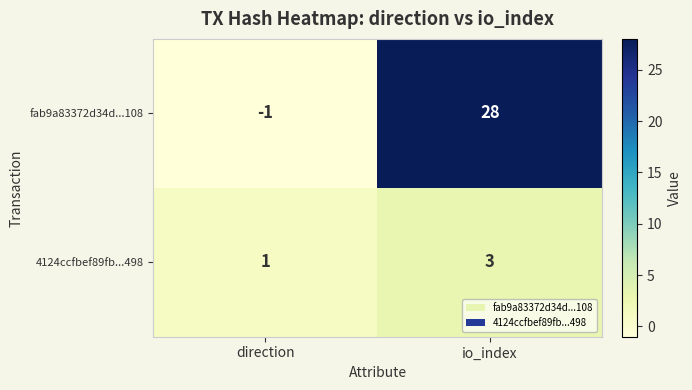

Which category has the lowest value across all series?

direction